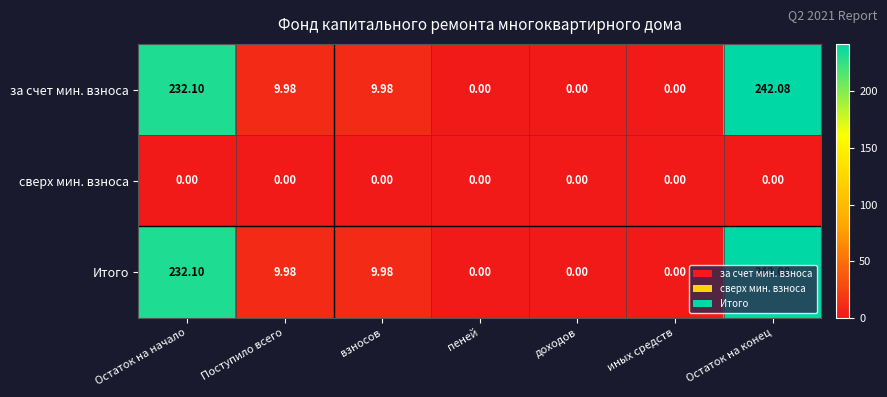

Which label corresponds to the largest value in the chart?

Остаток на конец